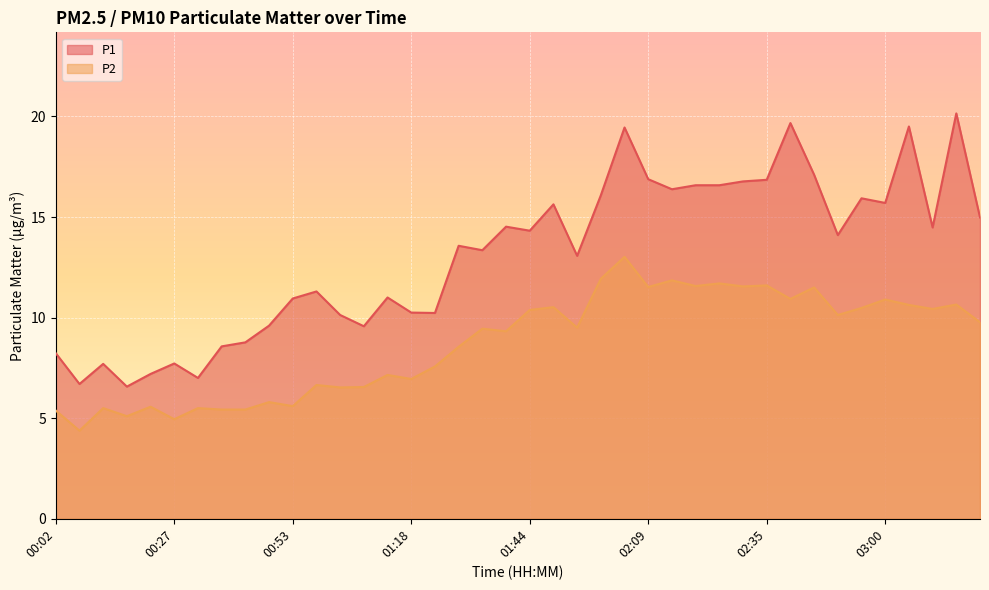

List the series in order of their overall mean, lowest first.

P2, P1